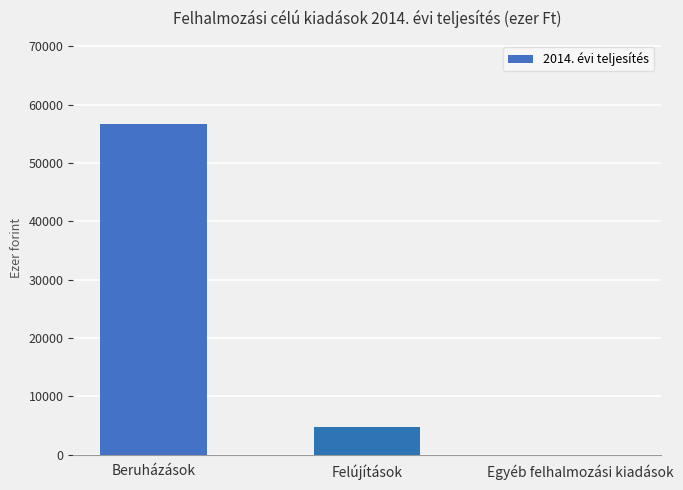

Is it true that the value at Egyéb felhalmozási kiadások is -22190?

False